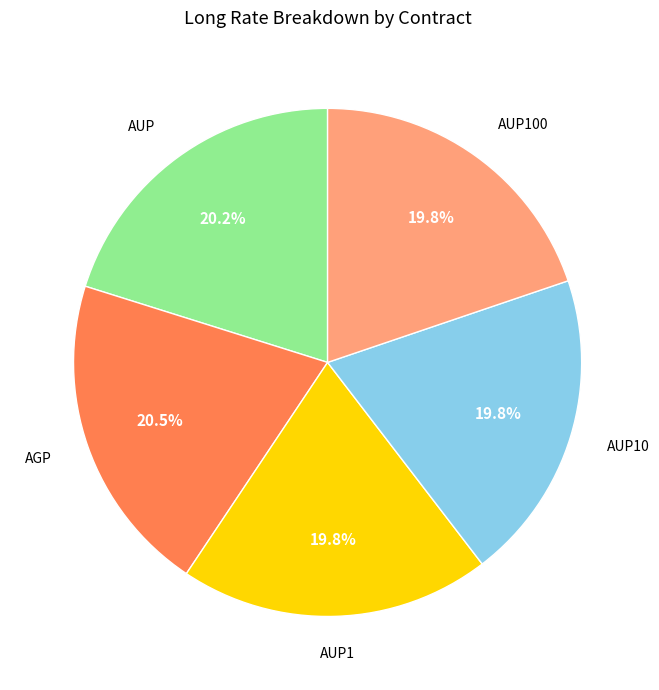

How many slices are in this pie chart?

5